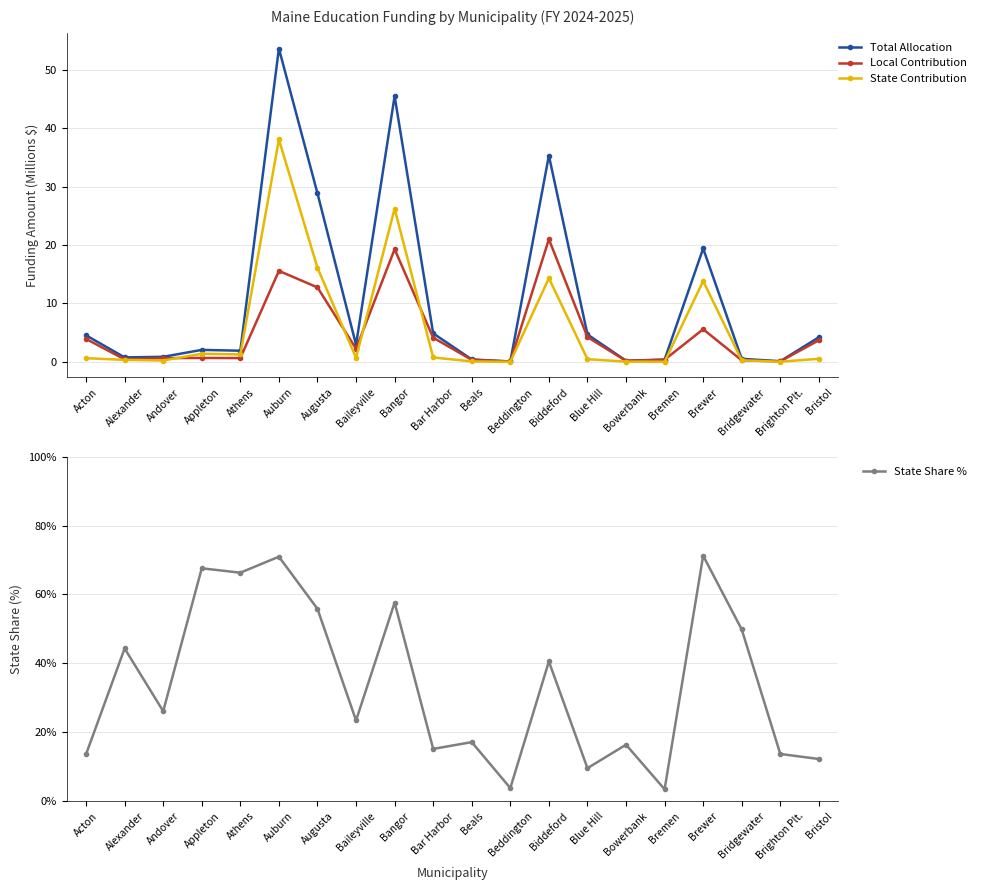

True or false: State Contribution has more than 1 interior local peaks.

True